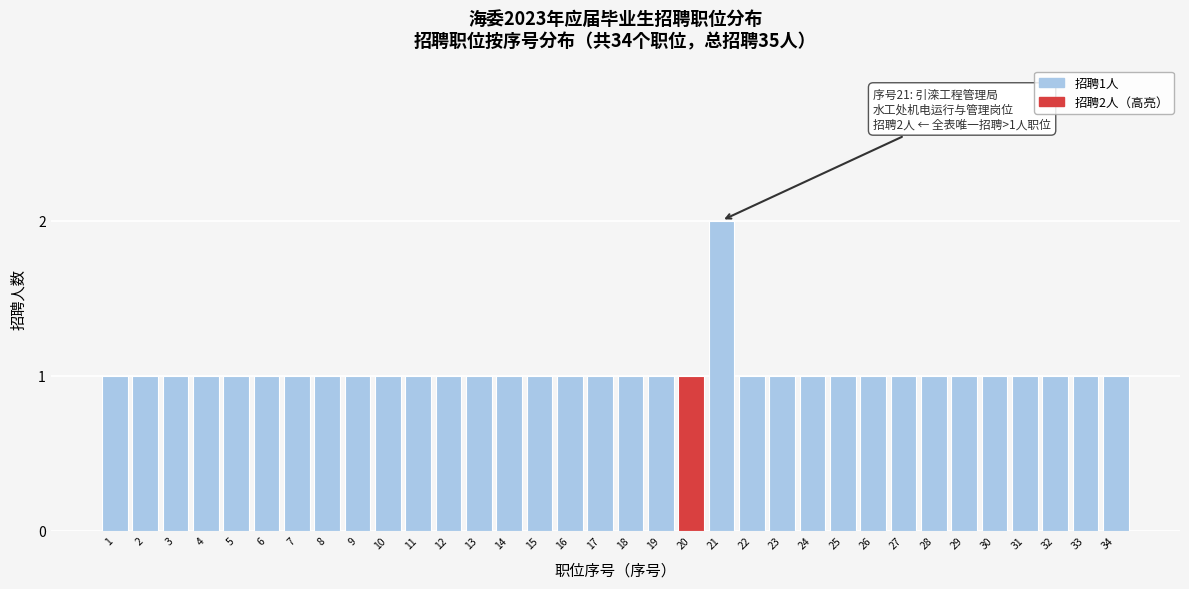

What is the sum of all values?

35